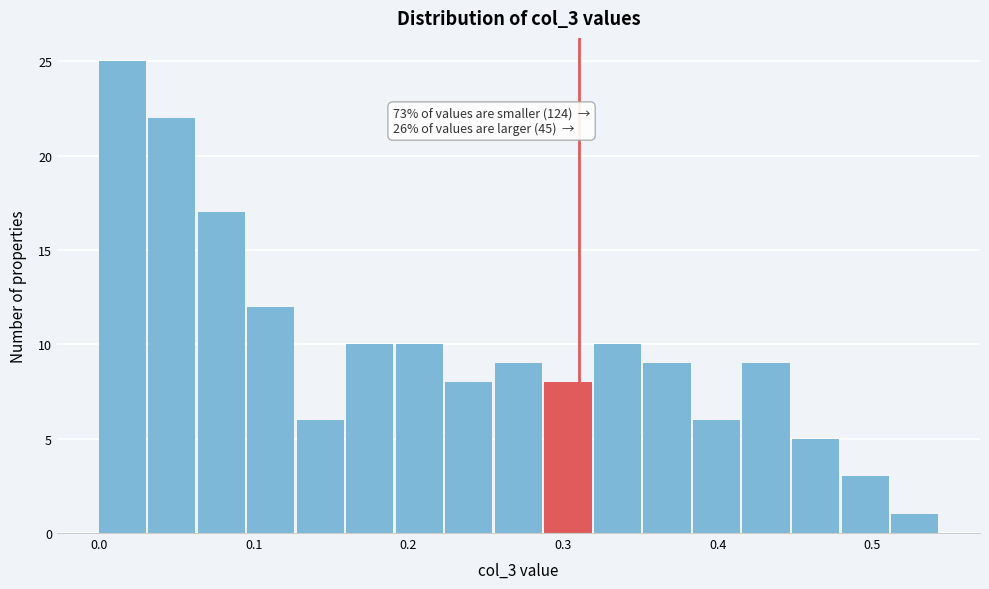

Around what value on the x-axis is the tallest bar? Give the approximate position of its centre, as read against the axis.

0.02